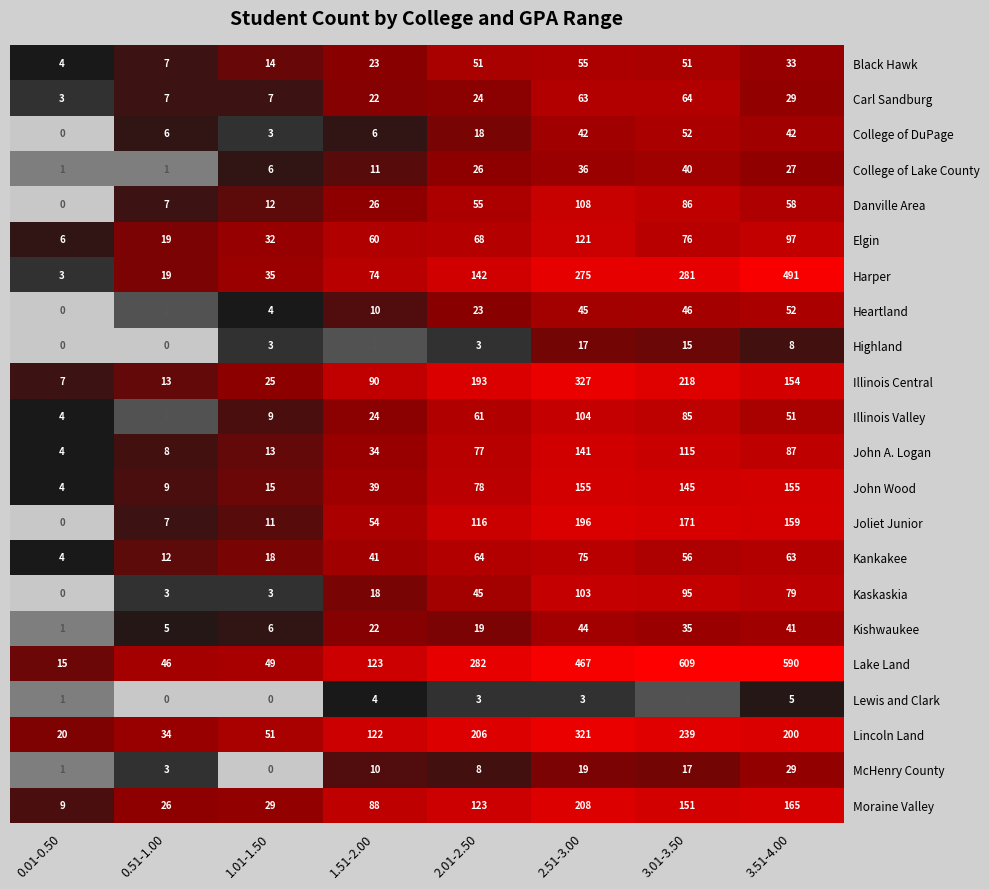

Is it true that Illinois Central equals 193 at 2.01-2.50?

True